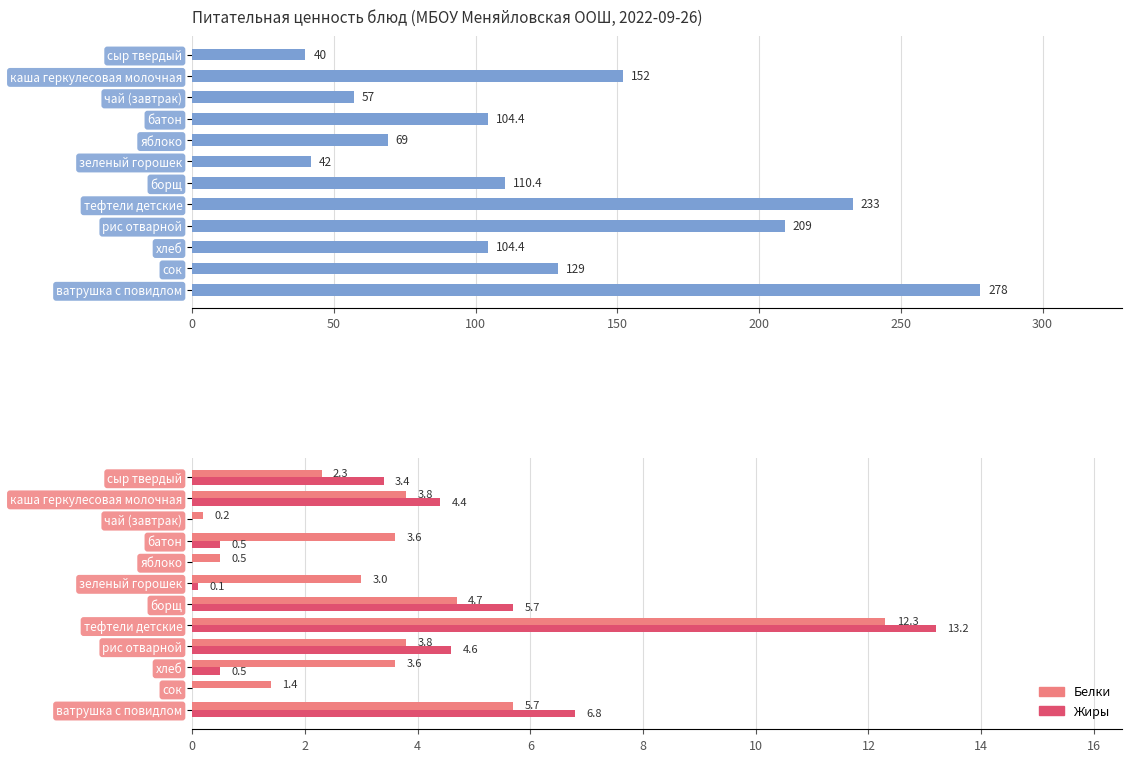

How many series are shown in this chart?

3